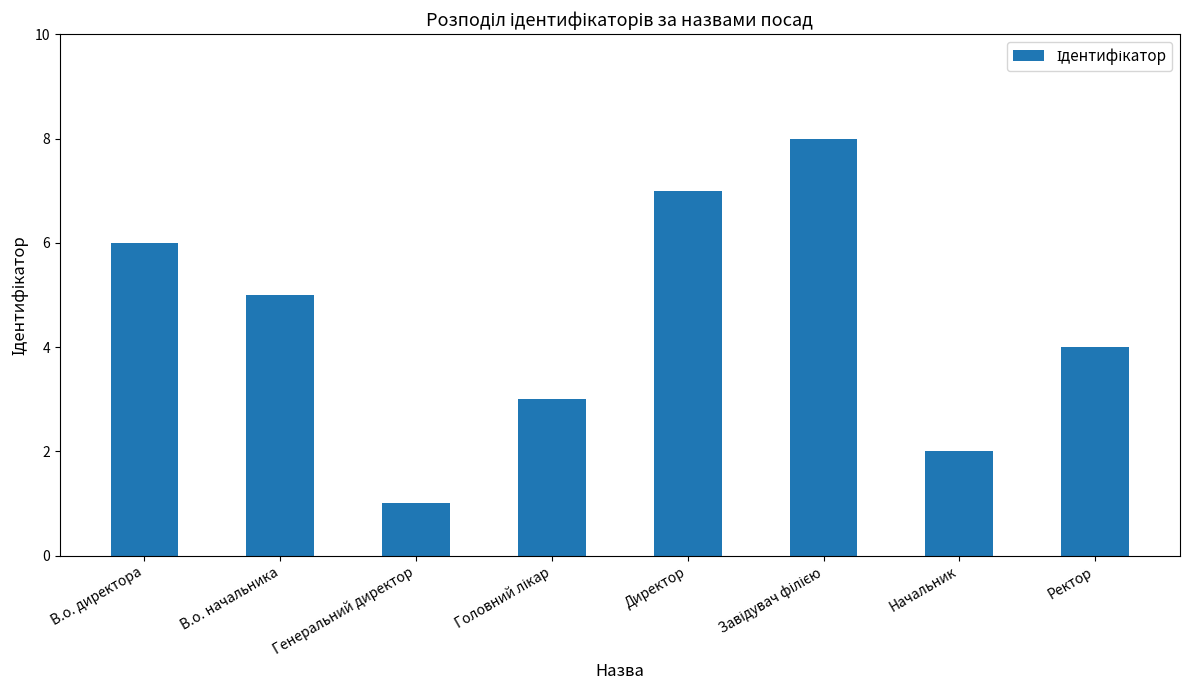

What is the difference between the maximum and minimum values?

7